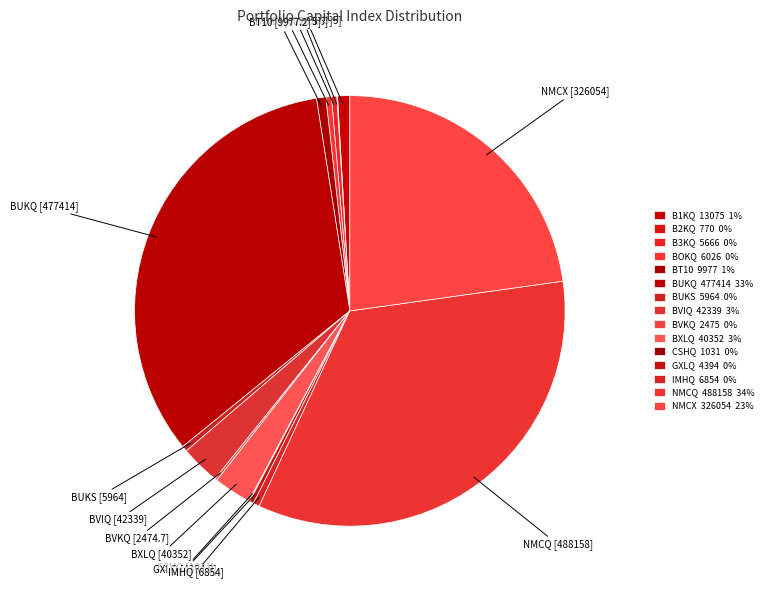

Rank the categories by value from lowest to highest.

B2KQ, CSHQ, BVKQ, GXLQ, B3KQ, BUKS, BOKQ, IMHQ, BT10, B1KQ, BXLQ, BVIQ, NMCX, BUKQ, NMCQ